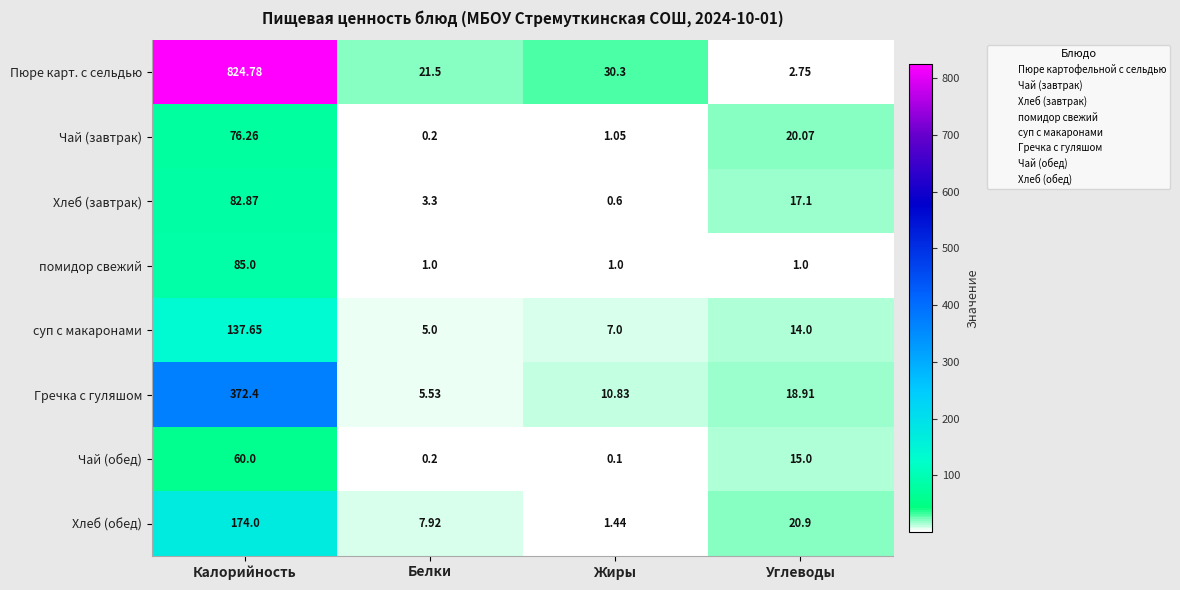

Which label corresponds to the largest value in the chart?

Калорийность